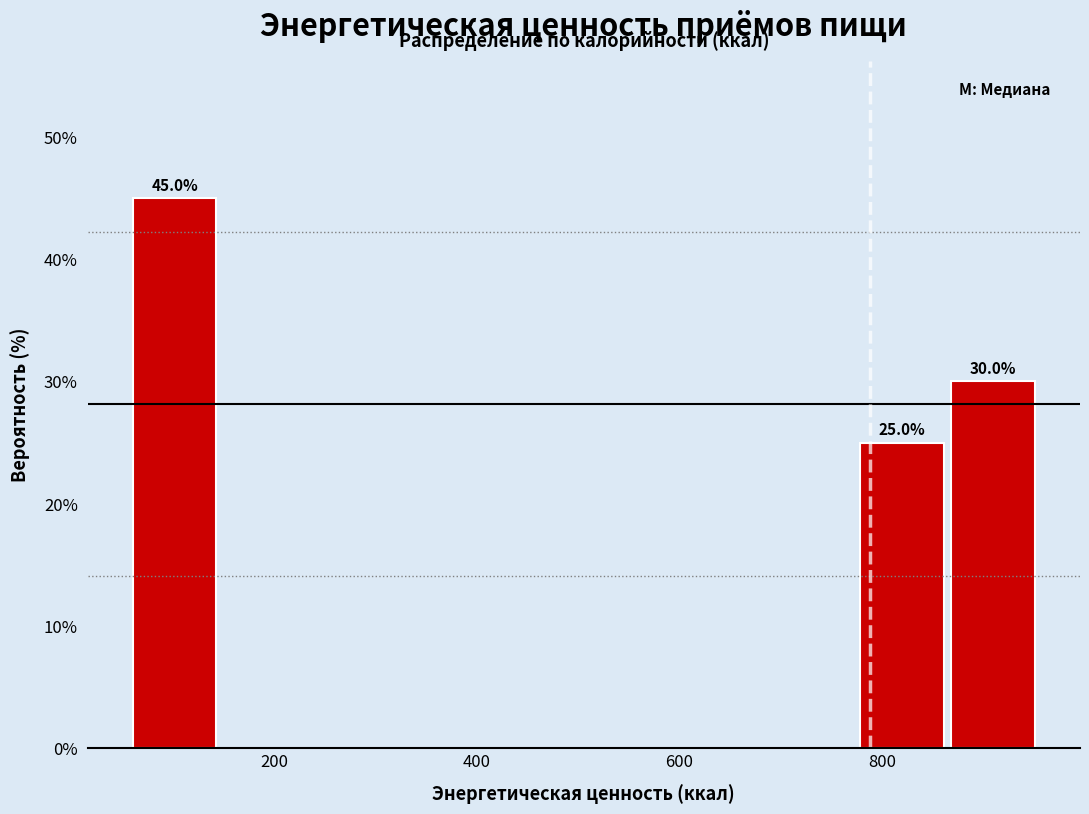

Which range on the x-axis has the tallest bar?

60 to 140